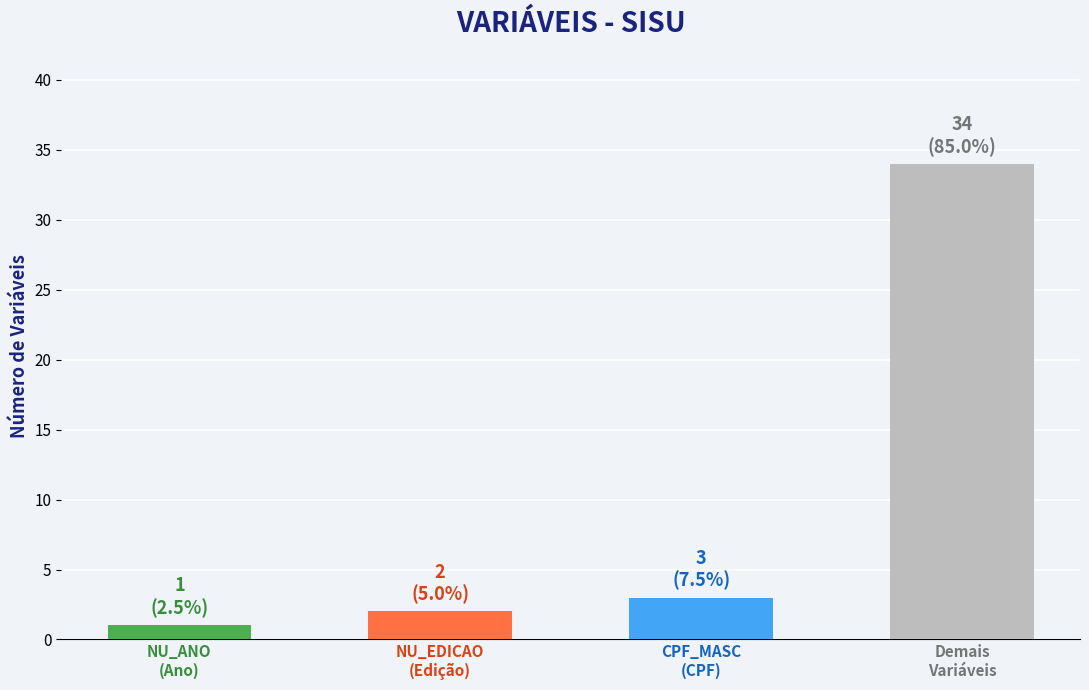

How many bars are there in total?

4